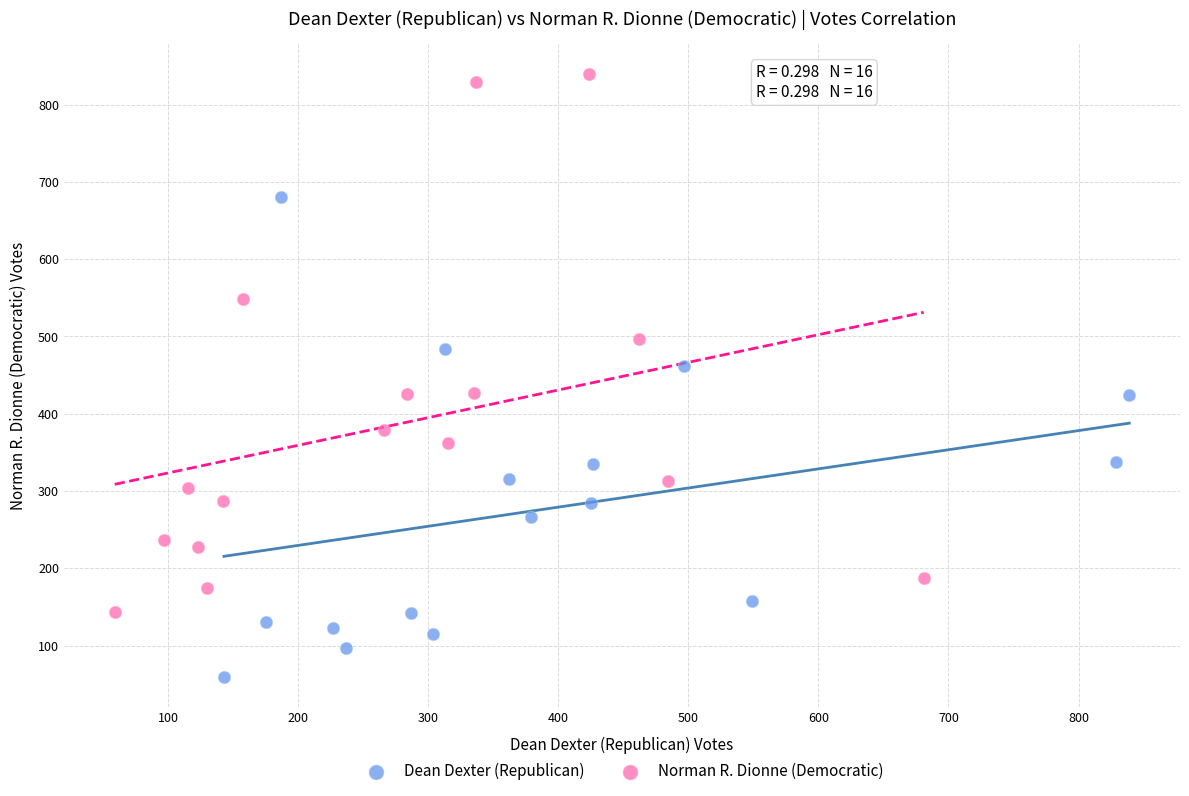

Which series contains the highest Y value?

Norman R. Dionne (Democratic)